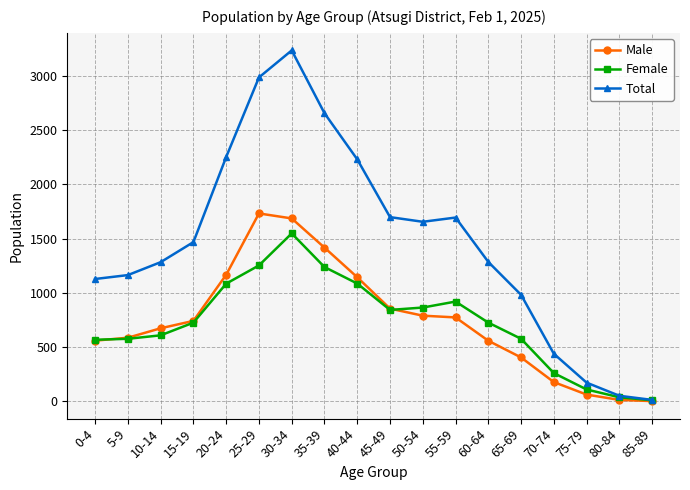

Where is Total nearest to the value 1624?

50-54